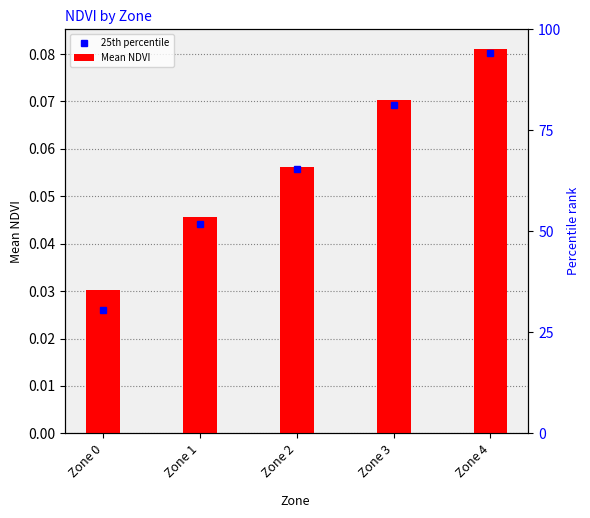

What is the sum of all values?

0.3